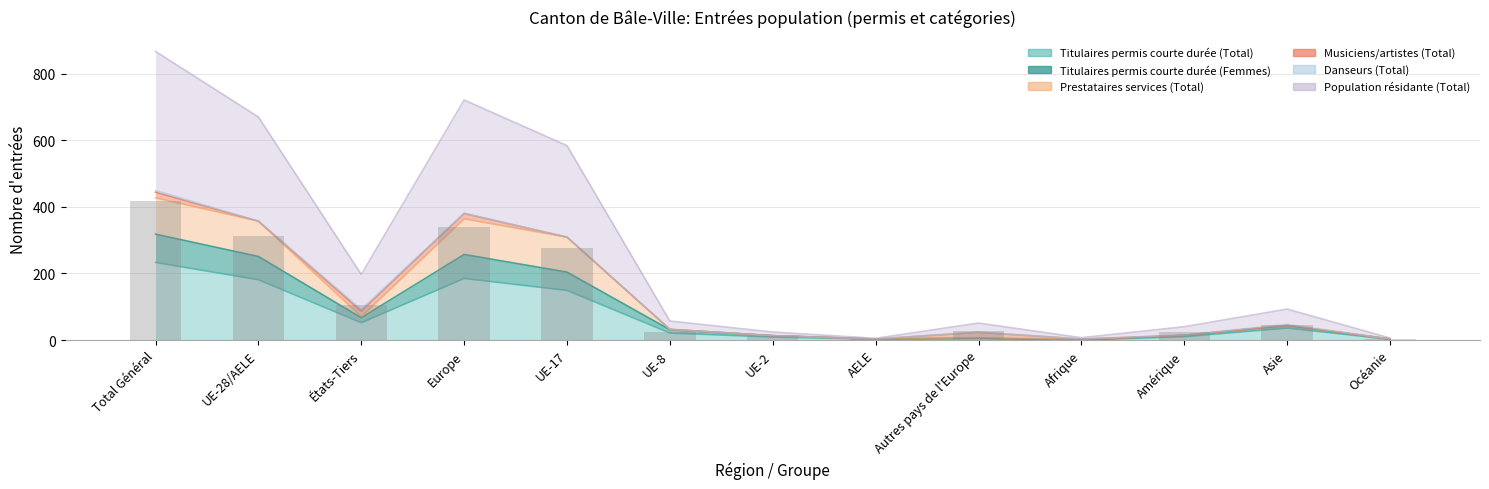

How many values in the Titulaires permis courte durée (Total) series exceed 21?

6